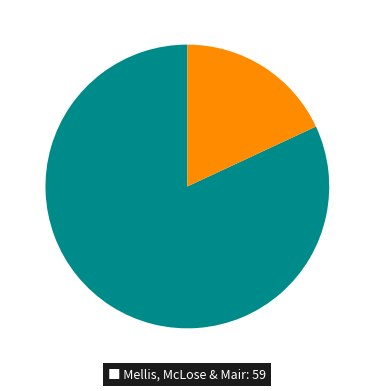

Does any single category account for the majority?

Yes